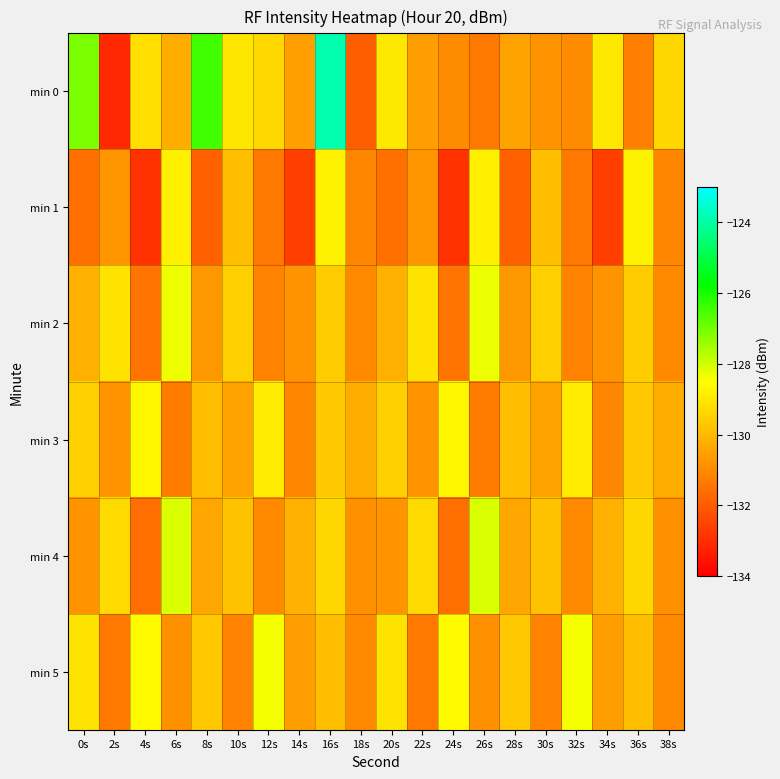

Reading left to right, extract all data points from this chart.

min 0: 0s=-127.1	2s=-133.1	4s=-129.2	6s=-130.2	8s=-126.5	10s=-129.0	12s=-129.3	14s=-130.5	16s=-123.9	18s=-131.9	20s=-129.0	22s=-130.6	24s=-131.0	26s=-131.4	28s=-130.4	30s=-130.8	32s=-131.0	34s=-129.0	36s=-131.2	38s=-129.4
min 1: 0s=-131.6	2s=-130.8	4s=-132.9	6s=-128.8	8s=-131.9	10s=-129.9	12s=-131.4	14s=-132.7	16s=-128.8	18s=-131.1	20s=-131.6	22s=-130.8	24s=-132.9	26s=-128.8	28s=-131.9	30s=-129.9	32s=-131.4	34s=-132.7	36s=-128.8	38s=-131.1
min 2: 0s=-130.2	2s=-129.1	4s=-131.5	6s=-128.3	8s=-130.7	10s=-129.5	12s=-131.2	14s=-130.8	16s=-129.6	18s=-131.0	20s=-130.2	22s=-129.1	24s=-131.5	26s=-128.3	28s=-130.7	30s=-129.5	32s=-131.2	34s=-130.8	36s=-129.6	38s=-131.0
min 3: 0s=-129.5	2s=-130.8	4s=-128.7	6s=-131.3	8s=-129.9	10s=-130.5	12s=-128.9	14s=-131.1	16s=-129.7	18s=-130.3	20s=-129.5	22s=-130.8	24s=-128.7	26s=-131.3	28s=-129.9	30s=-130.5	32s=-128.9	34s=-131.1	36s=-129.7	38s=-130.3
min 4: 0s=-130.8	2s=-129.3	4s=-131.6	6s=-128.1	8s=-130.4	10s=-129.8	12s=-131.0	14s=-130.2	16s=-129.4	18s=-130.9	20s=-130.8	22s=-129.3	24s=-131.6	26s=-128.1	28s=-130.4	30s=-129.8	32s=-131.0	34s=-130.2	36s=-129.4	38s=-130.9
min 5: 0s=-129.1	2s=-131.4	4s=-128.6	6s=-130.9	8s=-129.7	10s=-131.2	12s=-128.4	14s=-130.6	16s=-129.9	18s=-131.0	20s=-129.1	22s=-131.4	24s=-128.6	26s=-130.9	28s=-129.7	30s=-131.2	32s=-128.4	34s=-130.6	36s=-129.9	38s=-131.0